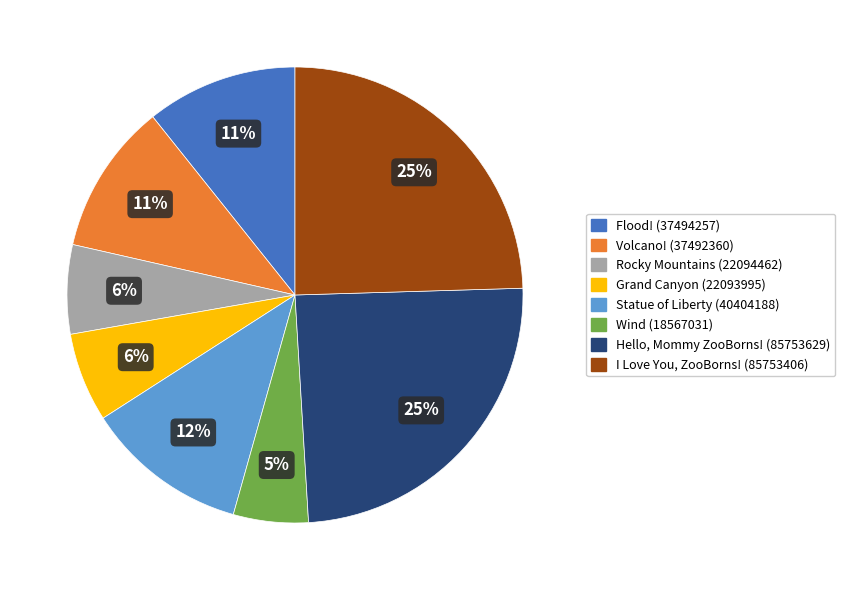

Does Rocky Mountains represent more than half of the total?

No